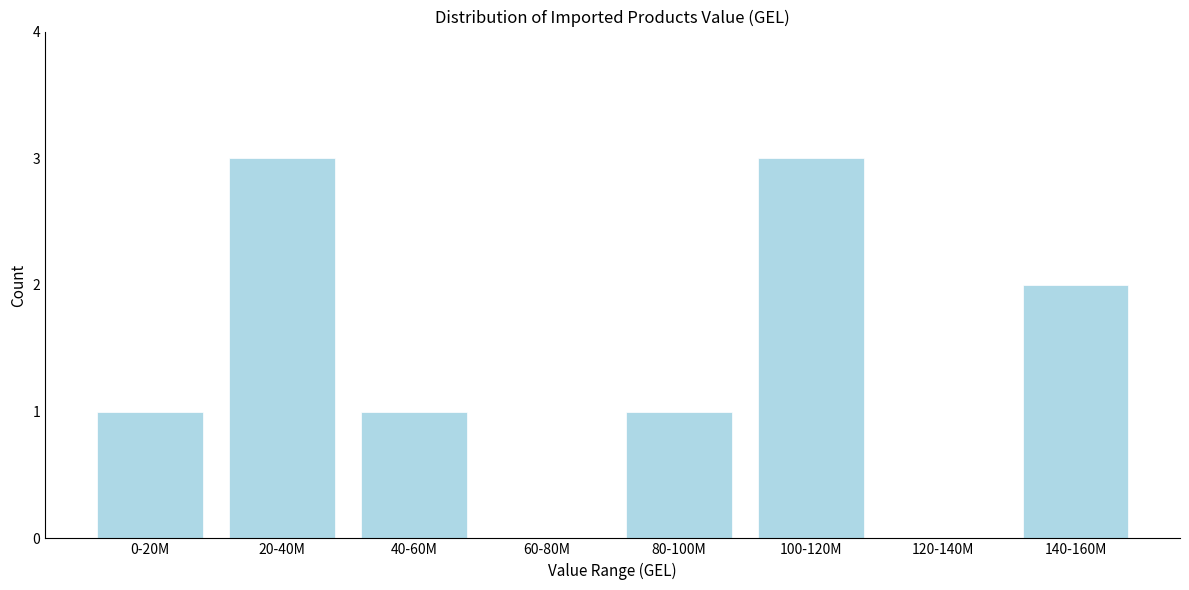

Reading left to right, what are all the values shown in this chart?

0-20M=1	20-40M=3	40-60M=1	60-80M=0	80-100M=1	100-120M=3	120-140M=0	140-160M=2